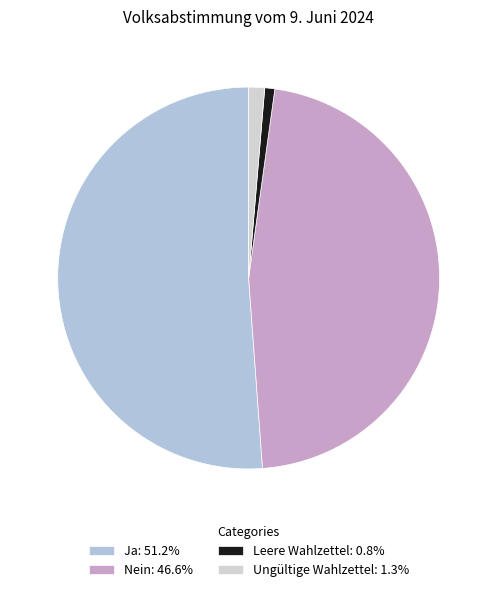

To the nearest percent, what is the average slice percentage?

25%